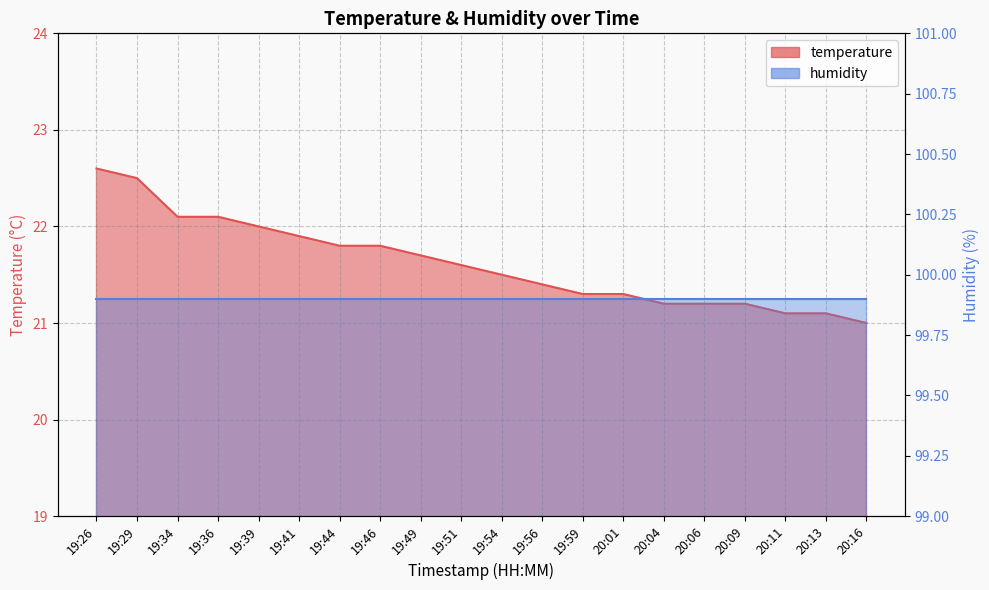

What is the value of the 1st point from the left?

22.6